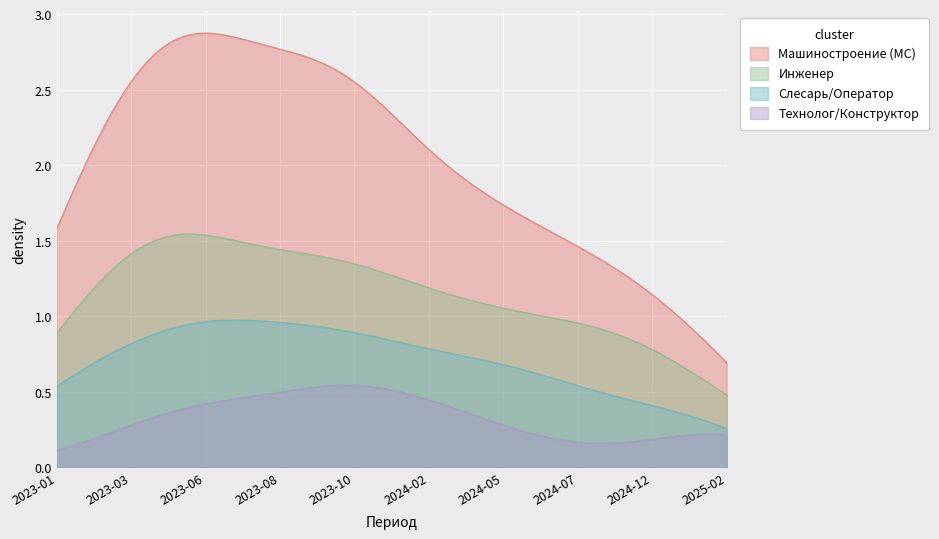

Rank the series by their maximum value, from lowest to highest.

Технолог/Конструктор, Слесарь/Оператор, Инженер, Машиностроение (МС)